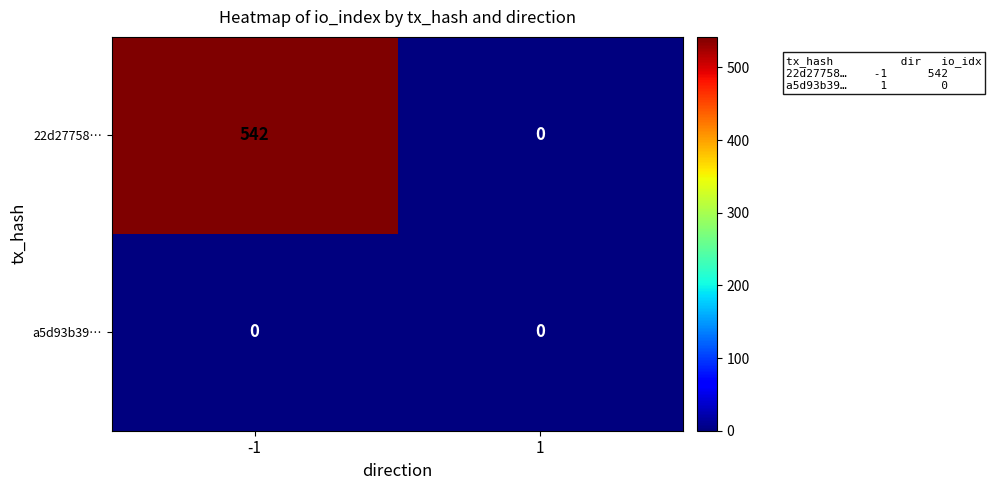

The value of a5d93b39… at -1 is 0. True or false?

True